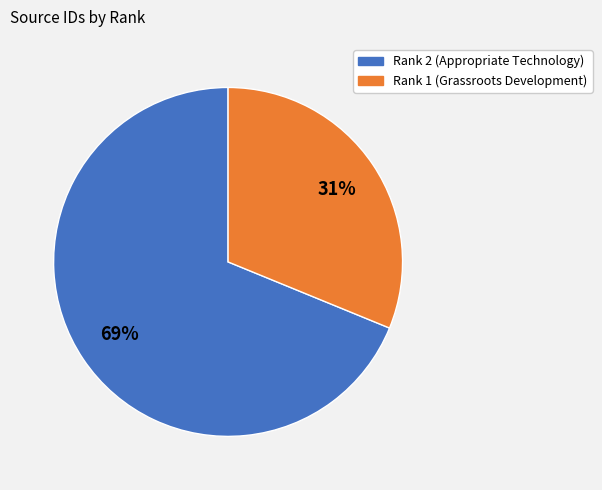

To the nearest percent, what is the average slice percentage?

50%